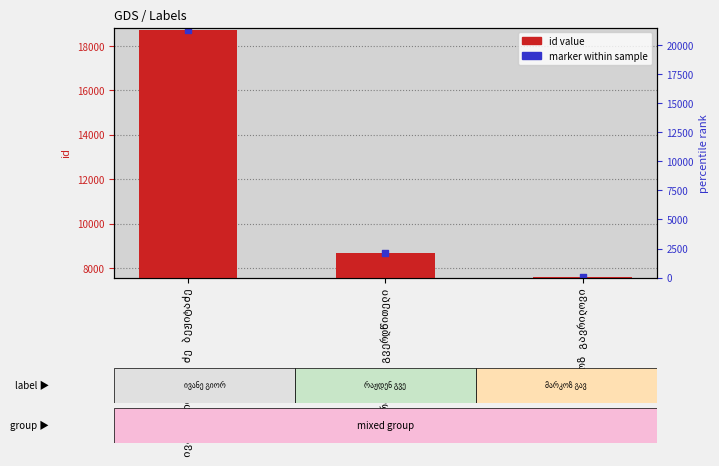

What is the change in value from რაჟდენ გვერდწითელი to მარკოზ გავრილოვი?

-1113